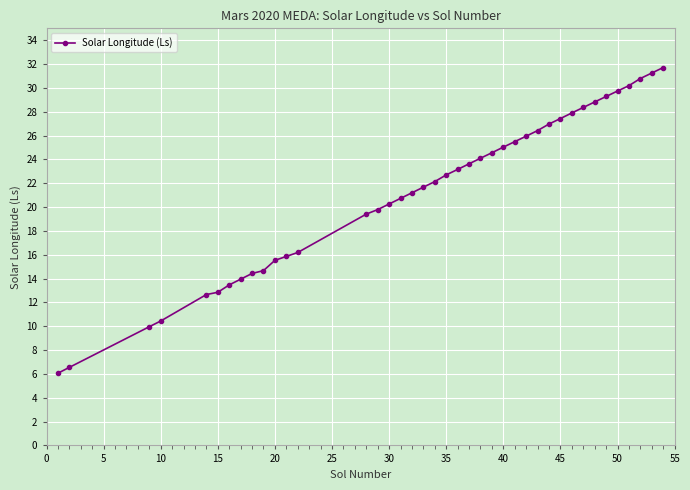

What is the maximum value shown in the chart?

31.7